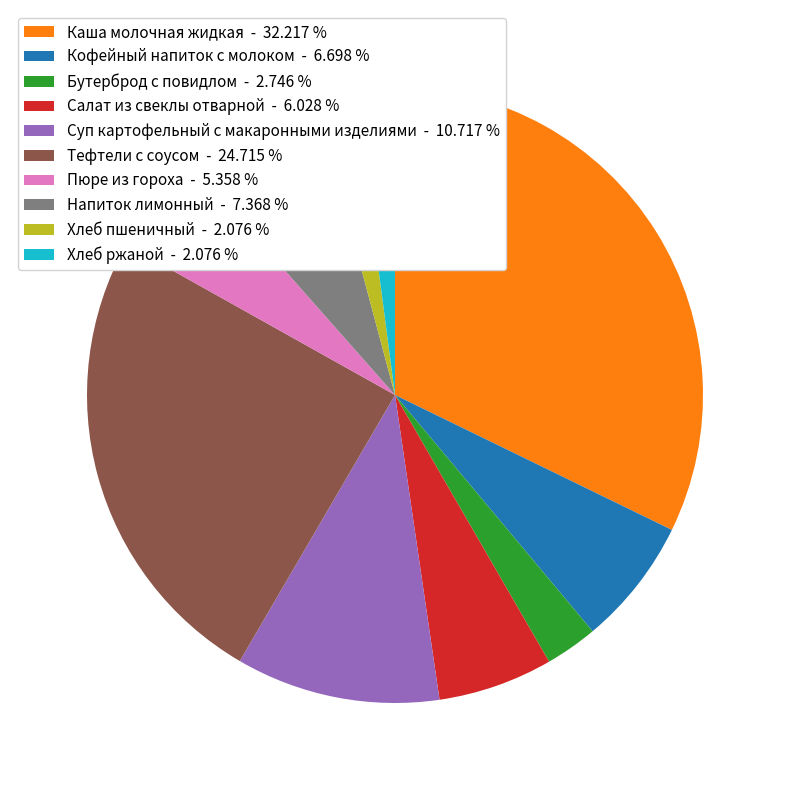

Is the sum of Хлеб пшеничный - 2.076 % and Салат из свеклы отварной - 6.028 % greater than half?

No